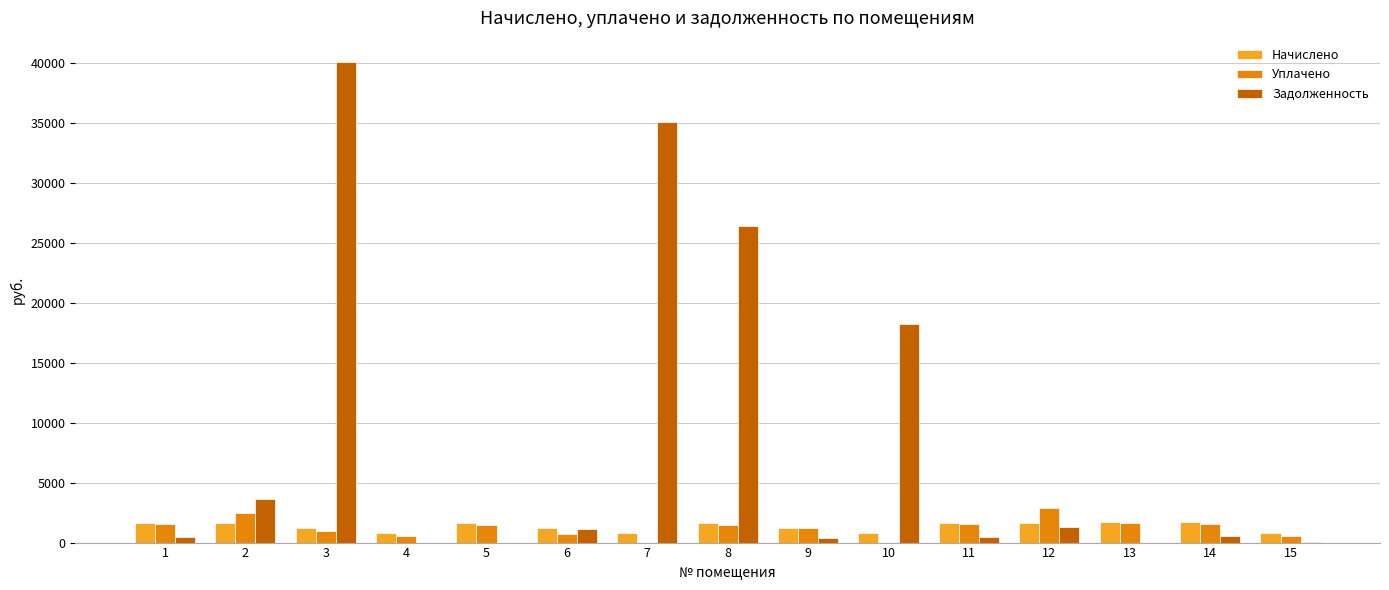

What is the greatest value displayed?

40075.5